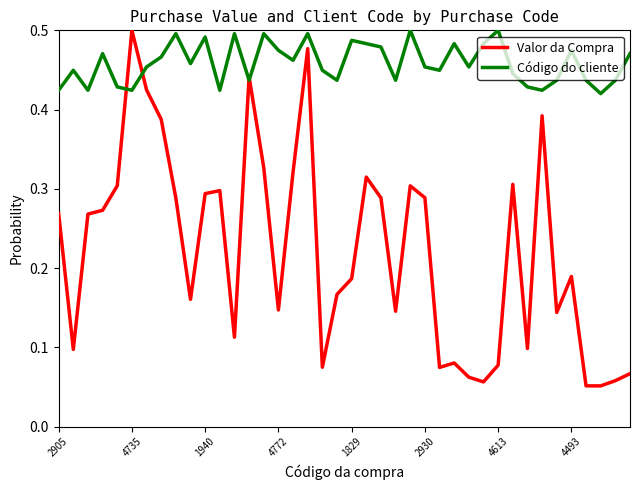

What is the value of the Valor da Compra point at the 31st from the left?

0.1